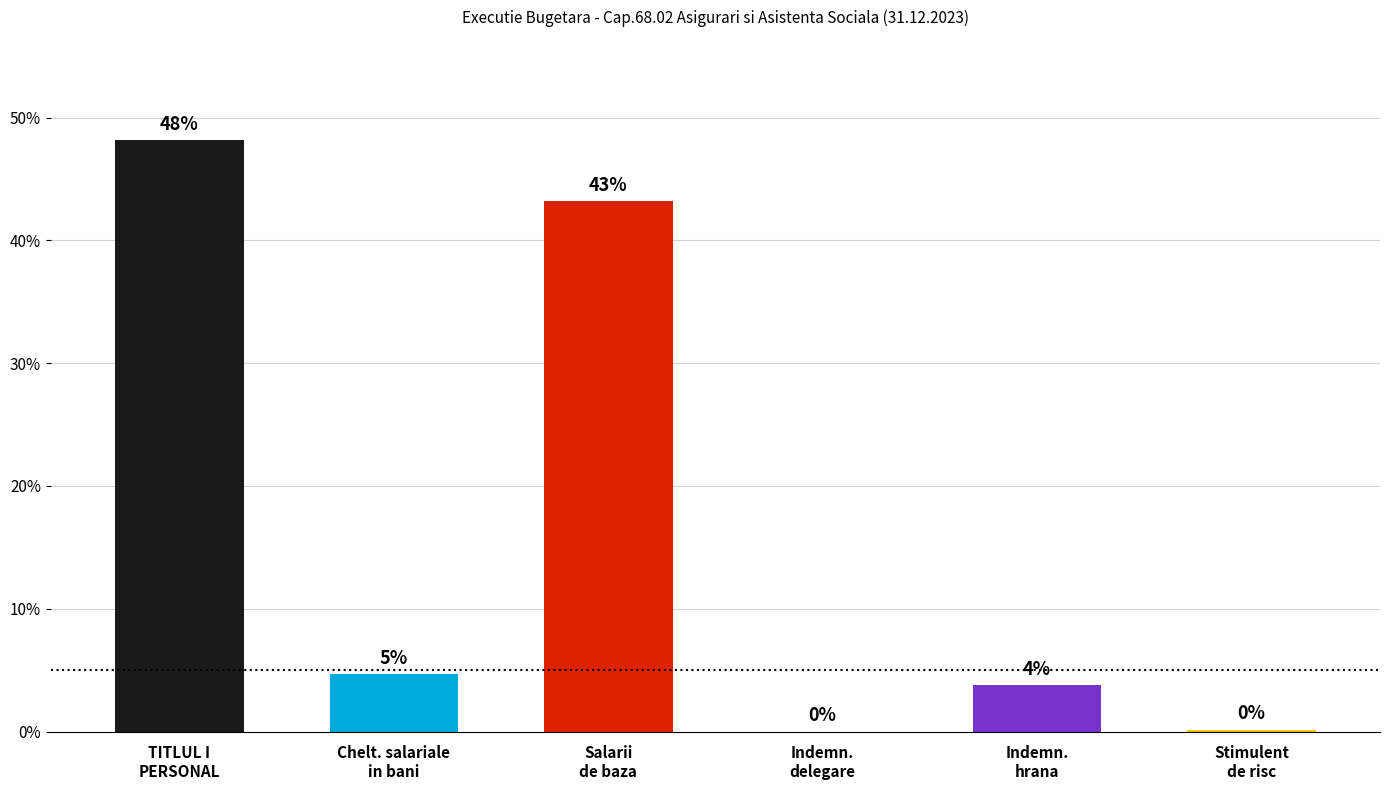

At which label does the data first exceed 2221438?

TITLUL I
PERSONAL